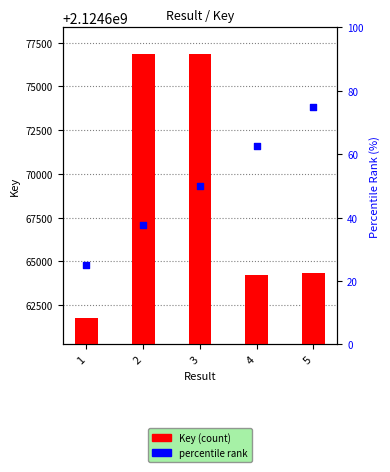

What is the total value across all series at 2?

2124676896.5